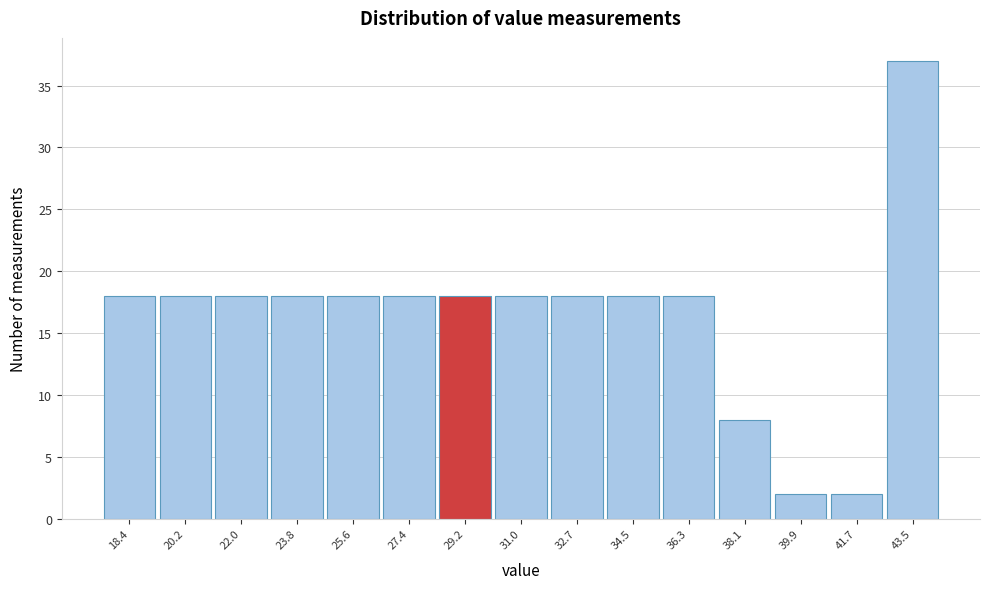

Reading left to right, what are all the values shown in this chart?

18	18	18	18	18	18	18	18	18	18	18	8	2	2	37